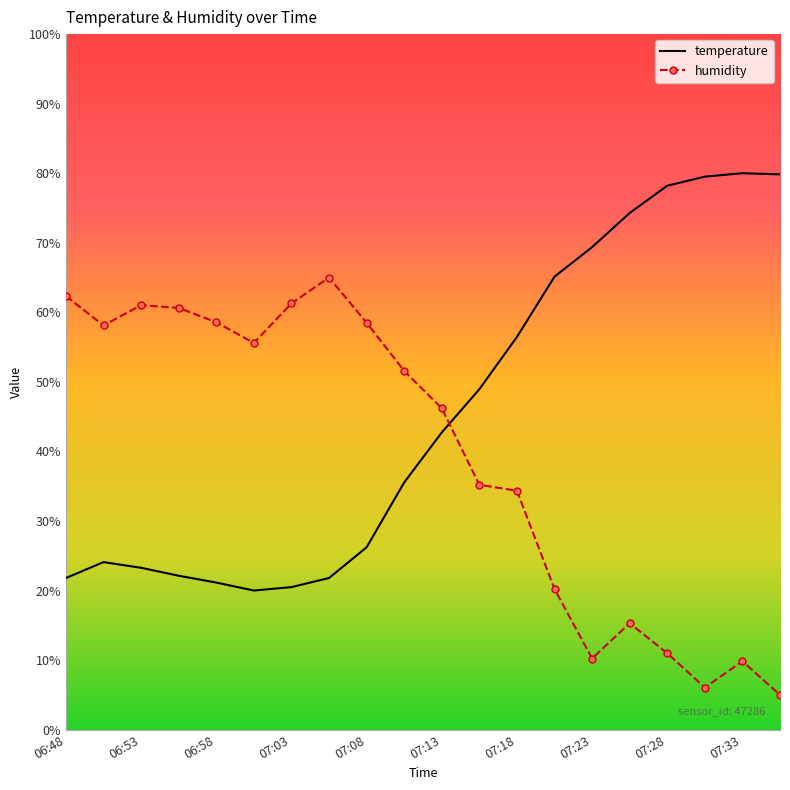

What is the smallest value displayed?

5.0